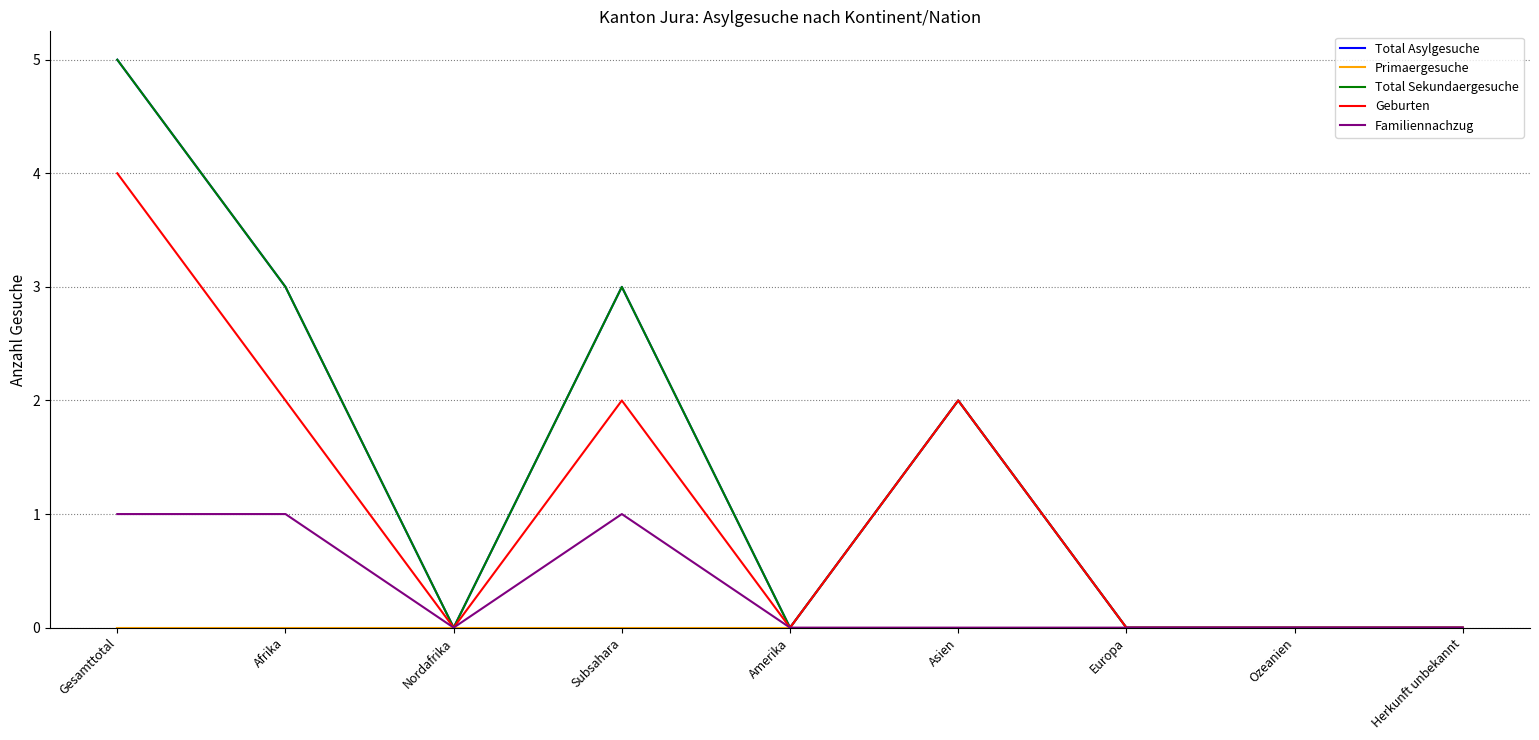

How many lines are shown in the chart?

5